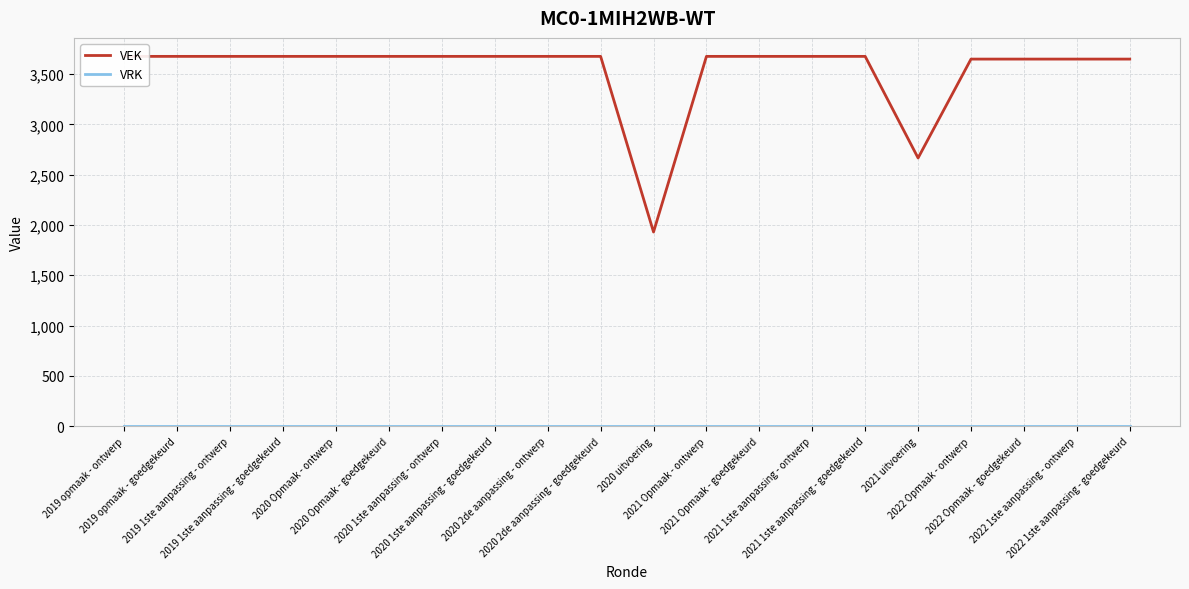

In VEK, how many points are lower than both neighbors (excluding endpoints)?

2